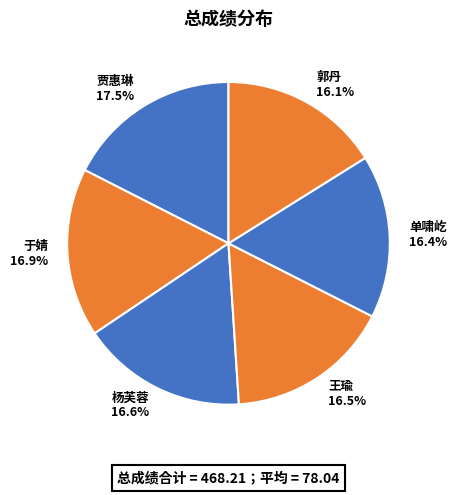

How many slices are in this pie chart?

6